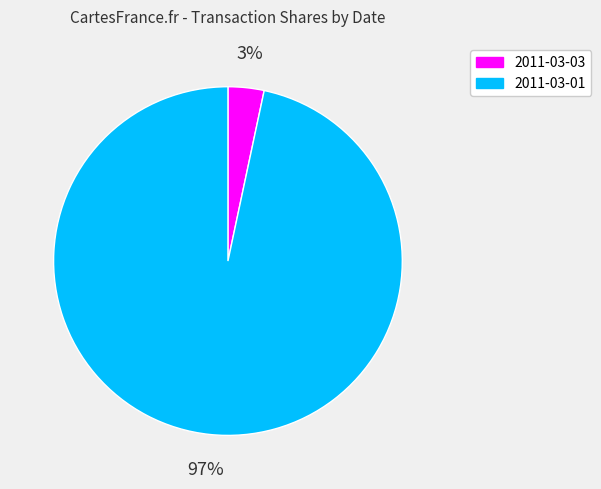

Do 2011-03-03 and 2011-03-01 together represent more than half of the pie?

Yes